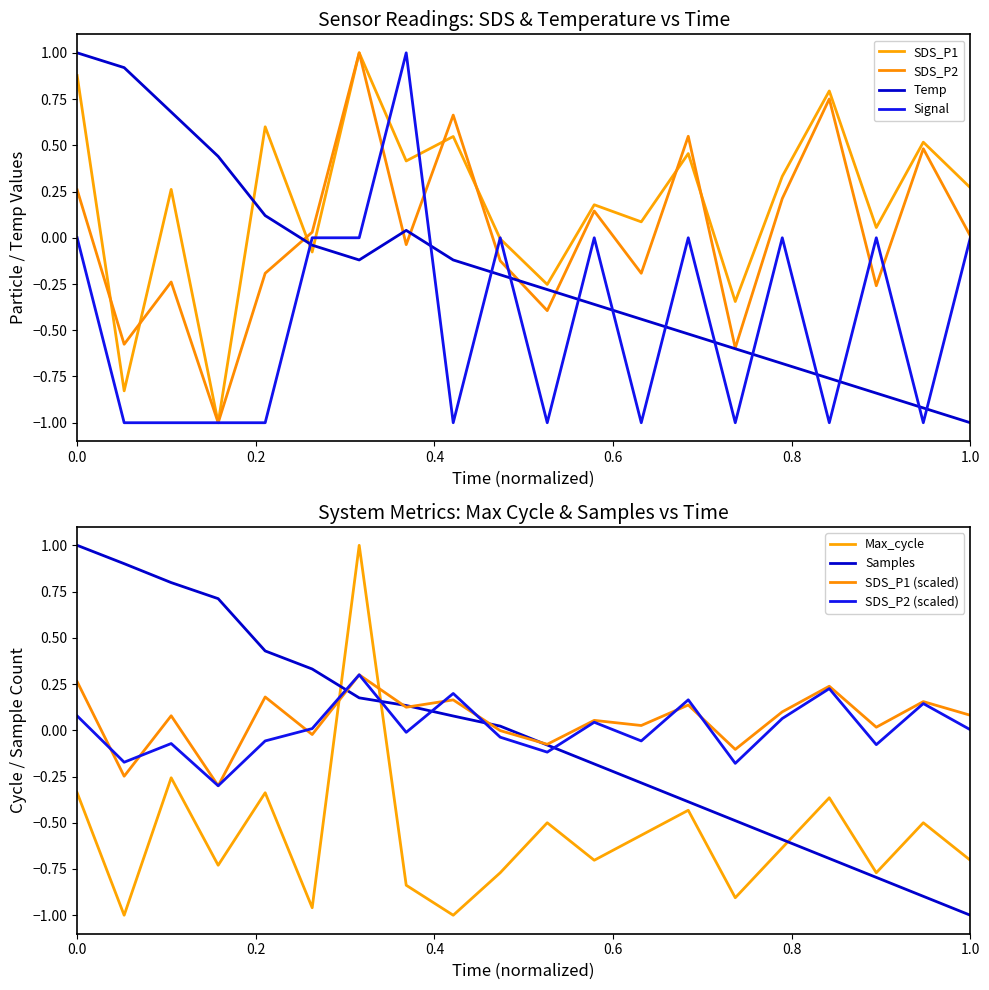

What is the difference between the maximum and minimum values in the Temp series?

2.0